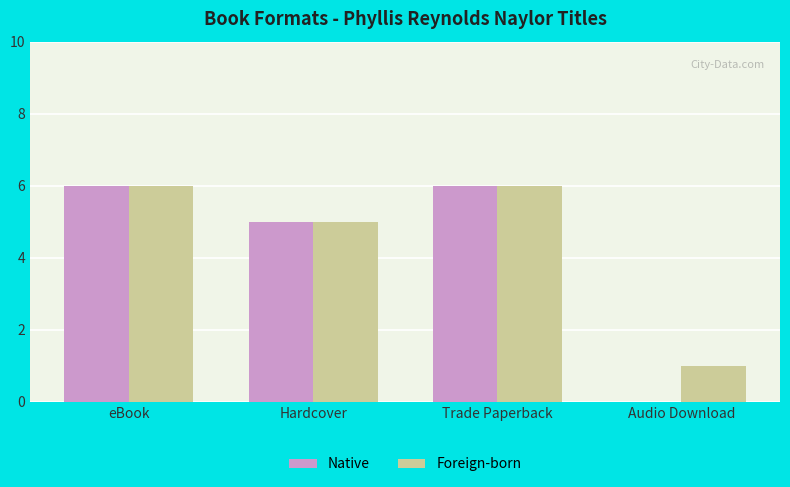

What are all the series names shown in the legend?

Native, Foreign-born